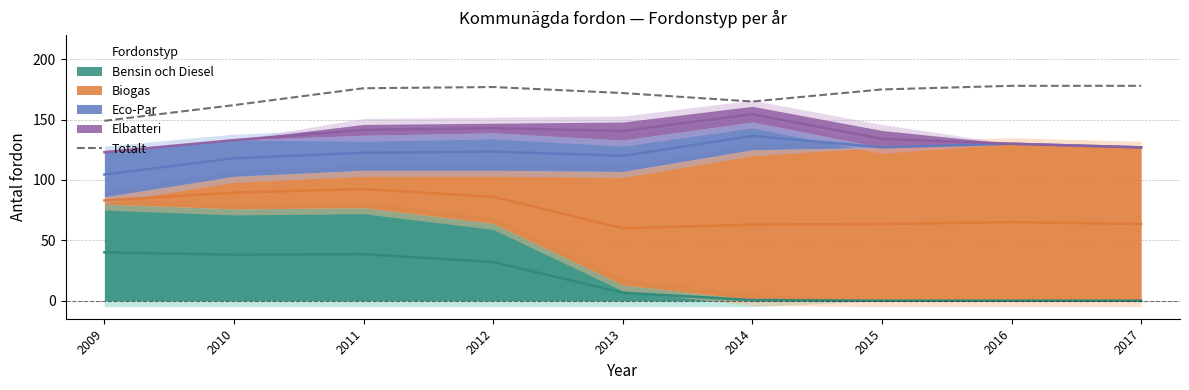

How many interior local peaks (higher than both neighbors) does the data have?

1